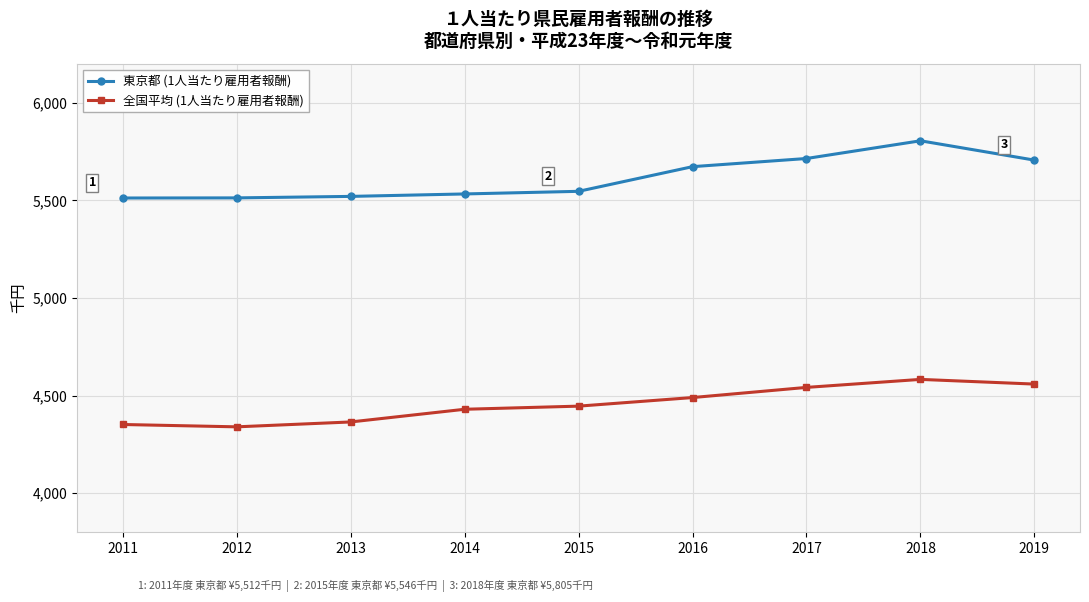

Rank the series at 2018 from highest to lowest value.

東京都 (1人当たり雇用者報酬), 全国平均 (1人当たり雇用者報酬)